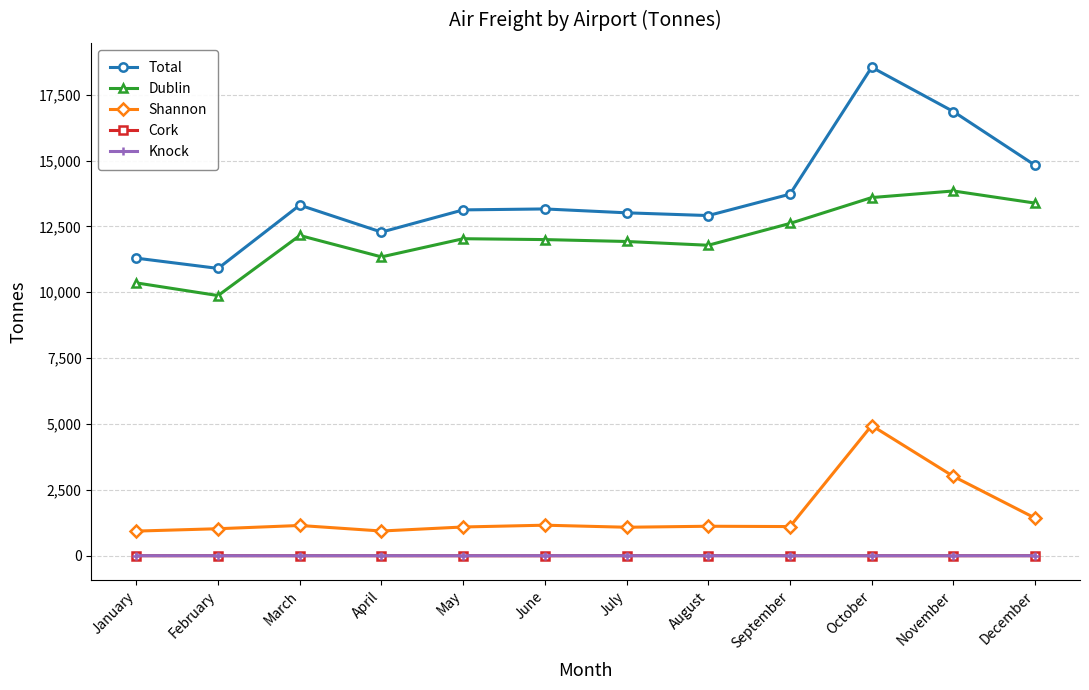

What is the minimum value for Shannon?

936